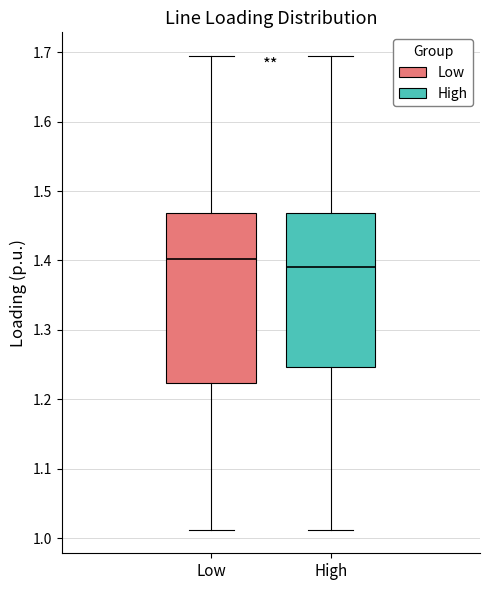

Comparing the boxes themselves (not the whiskers), which one is the tallest?

Low